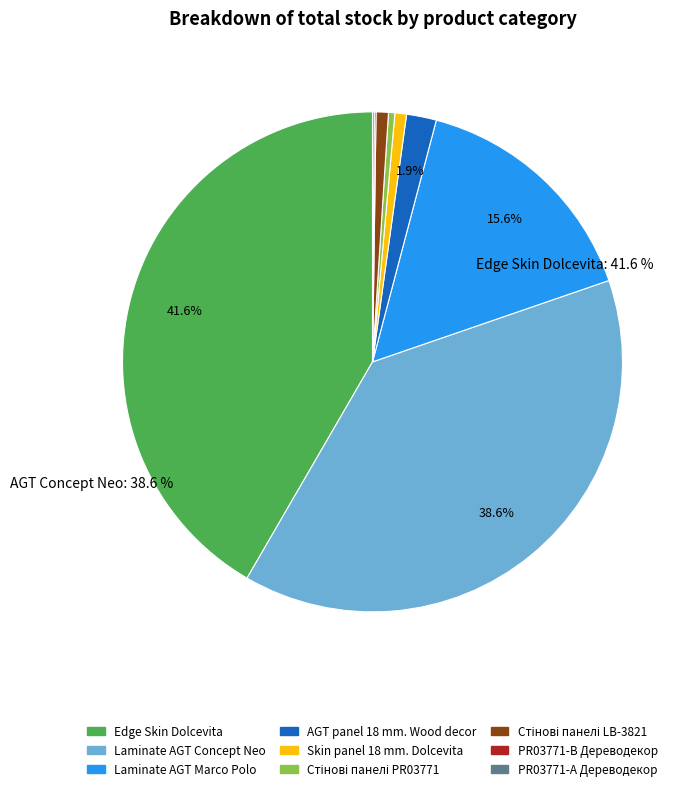

Is there any slice that represents more than half of the pie?

No